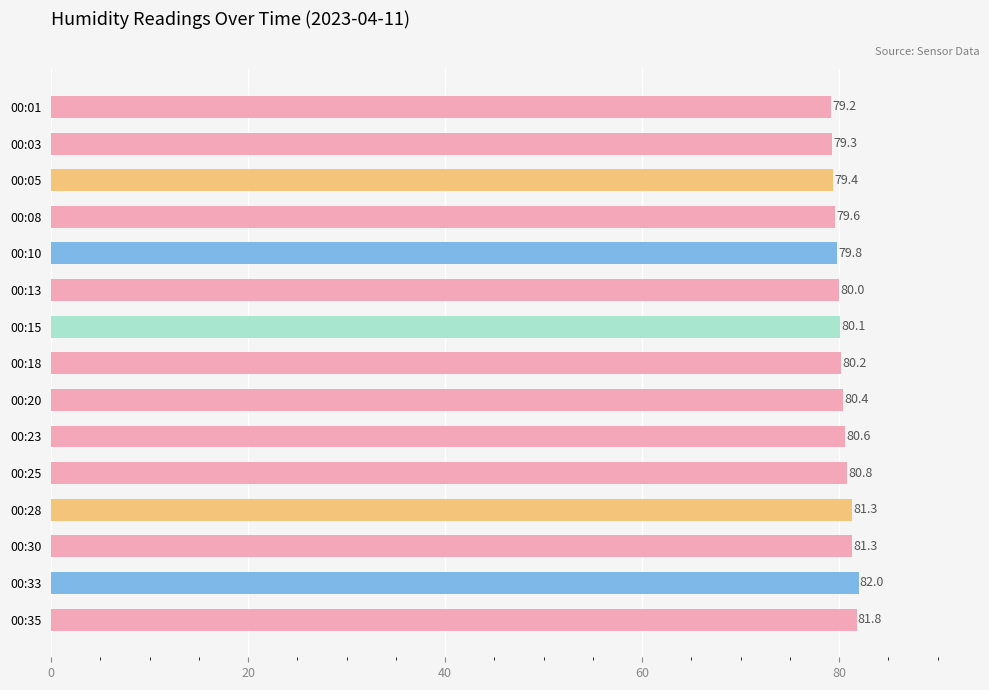

What is the maximum value shown in the chart?

82.0